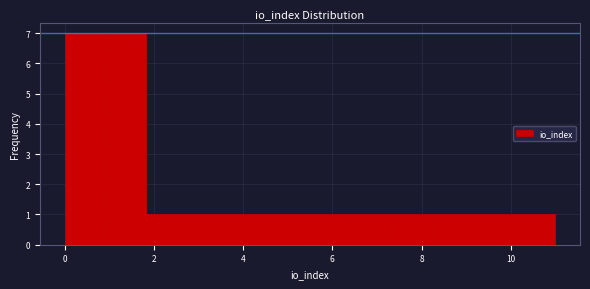

What is the height of the bar covering 7.4 to 8.2 on the x-axis? Neither the bar edges nor the heights are printed on the chart, so give them approximately, as read against the axes.

1